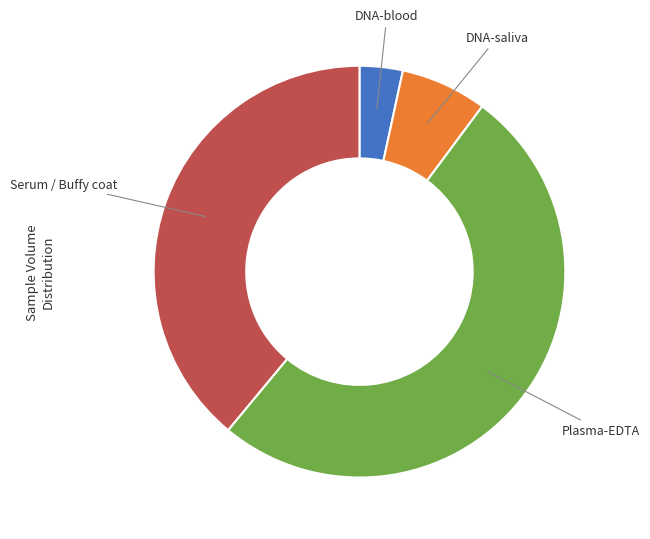

Is there any slice that represents more than half of the pie?

Yes